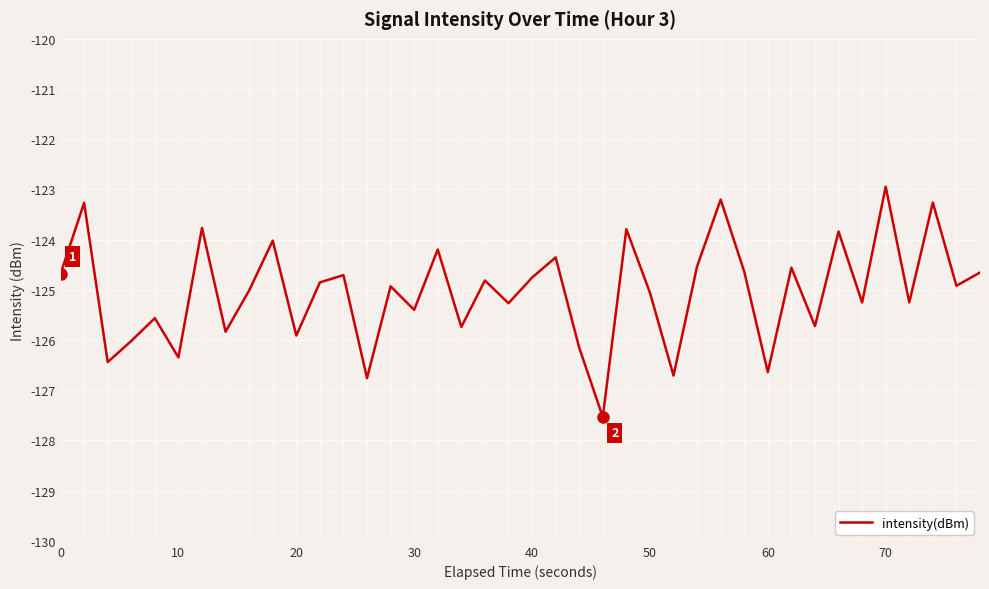

What is the difference between the maximum and minimum values?

4.6